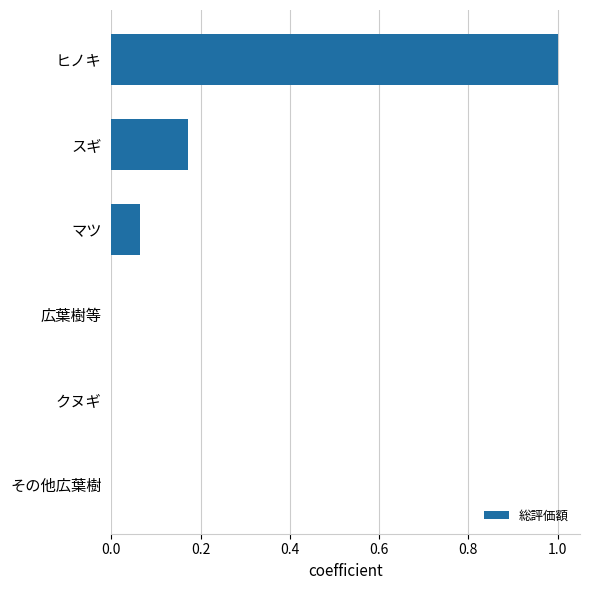

Between ヒノキ and 広葉樹等, which is larger?

ヒノキ